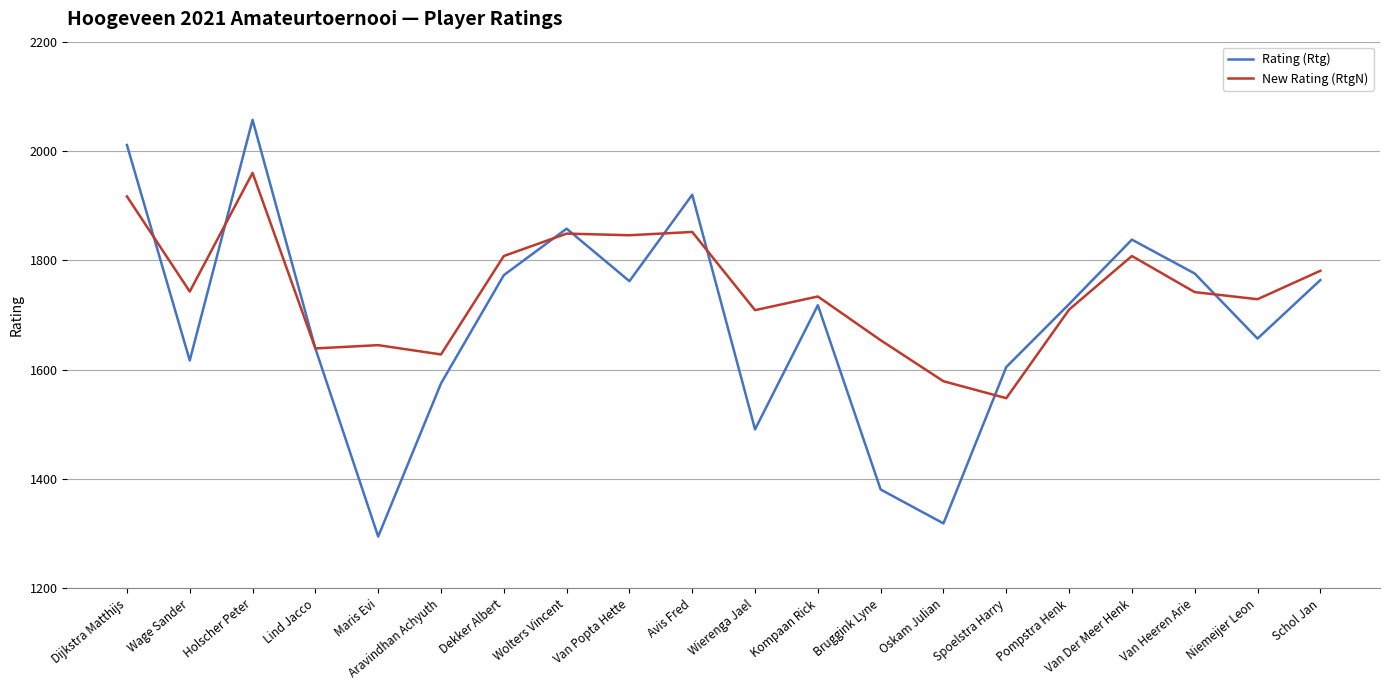

What is the difference between the maximum and minimum values in the Rating (Rtg) series?

762